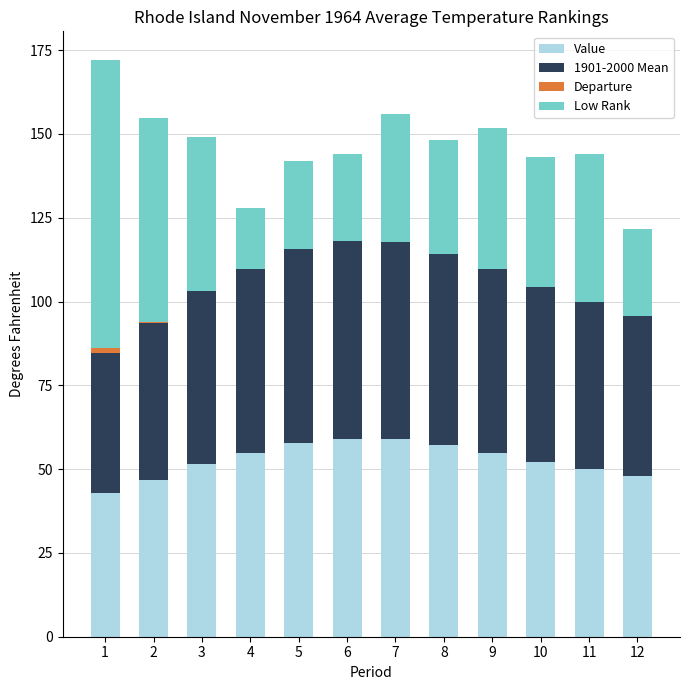

What is the sum of the 1901-2000 Mean values at 7 and 11?

109.5